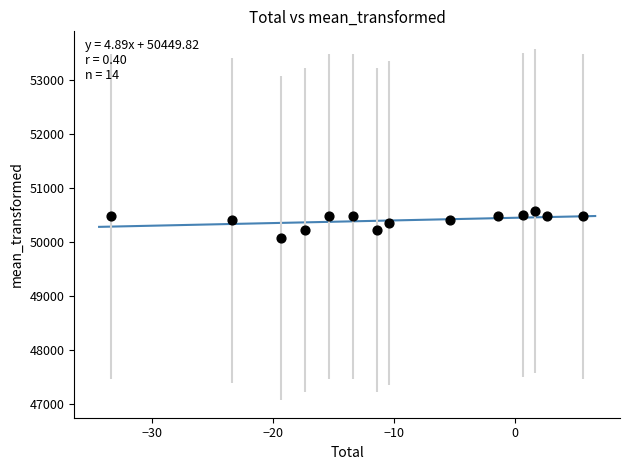

What is the range of Y values (max minus min)?

500.0